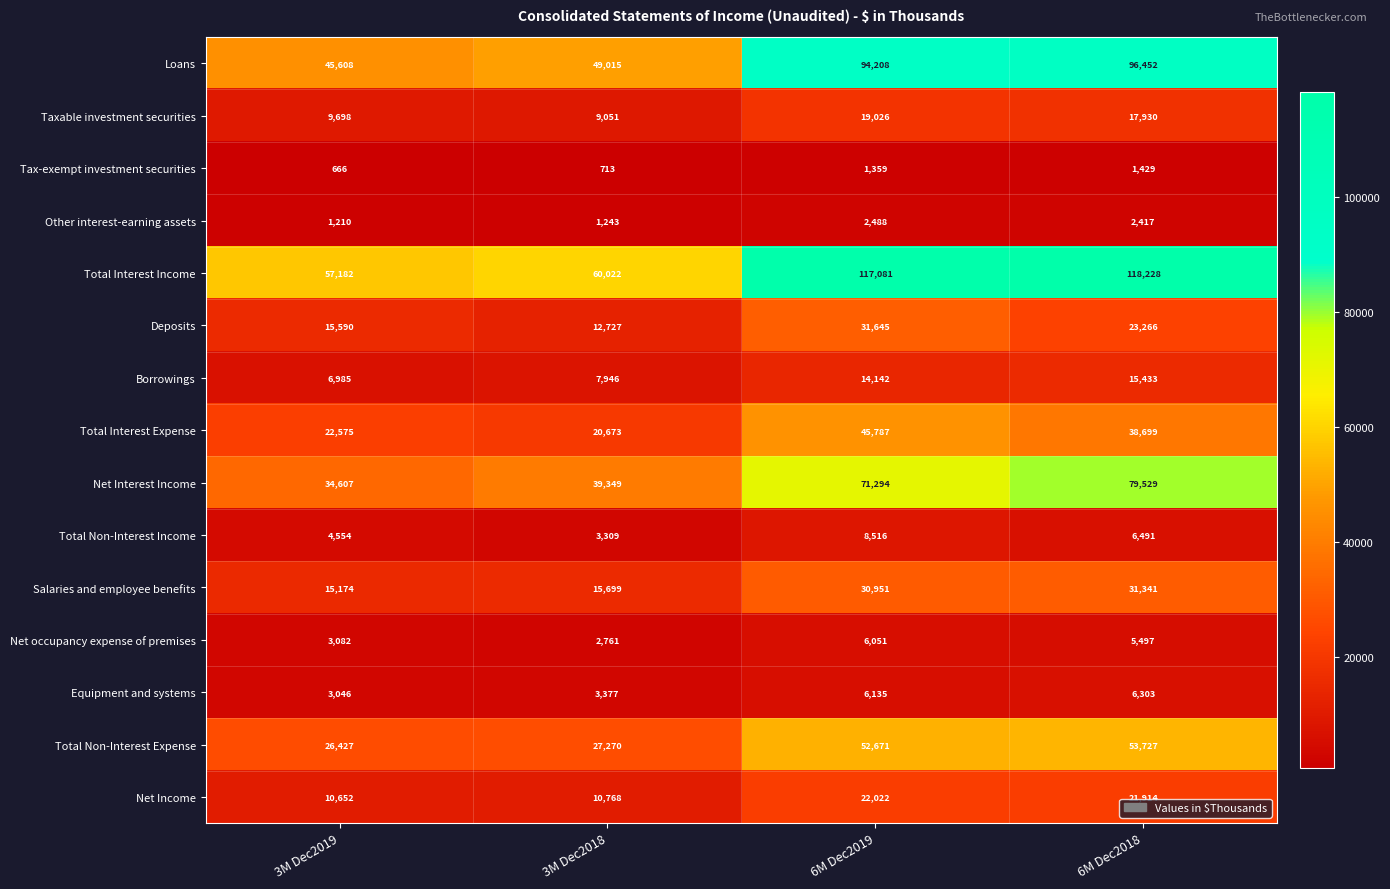

At 6M Dec2019, list the series in order from largest to smallest.

Total Interest Income, Loans, Net Interest Income, Total Non-Interest Expense, Total Interest Expense, Deposits, Salaries and employee benefits, Net Income, Taxable investment securities, Borrowings, Total Non-Interest Income, Equipment and systems, Net occupancy expense of premises, Other interest-earning assets, Tax-exempt investment securities